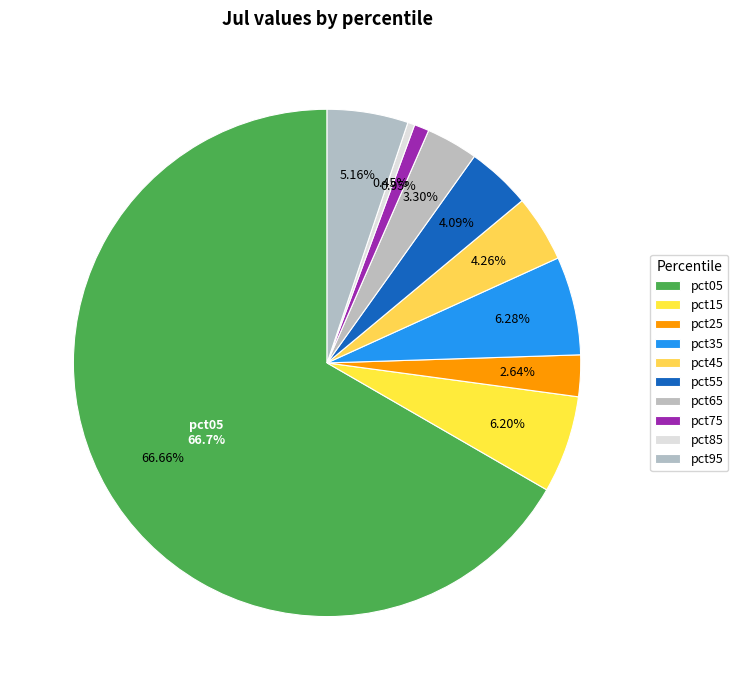

What percentage is the pct75 slice, to the nearest percent?

1%